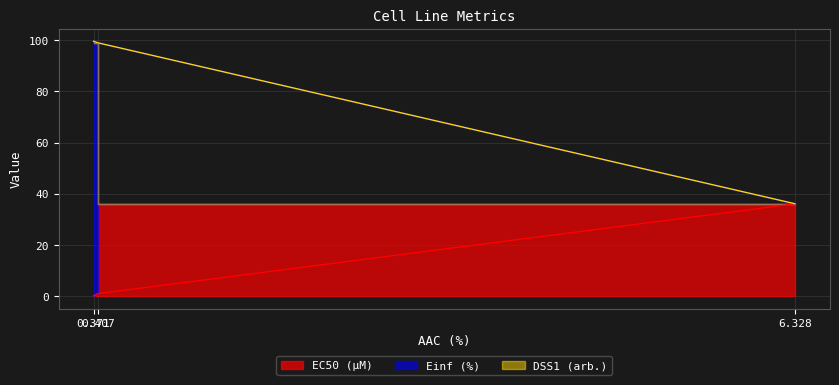

True or false: DSS1 (arb.) has a value of 37.5 at 0.407.

False